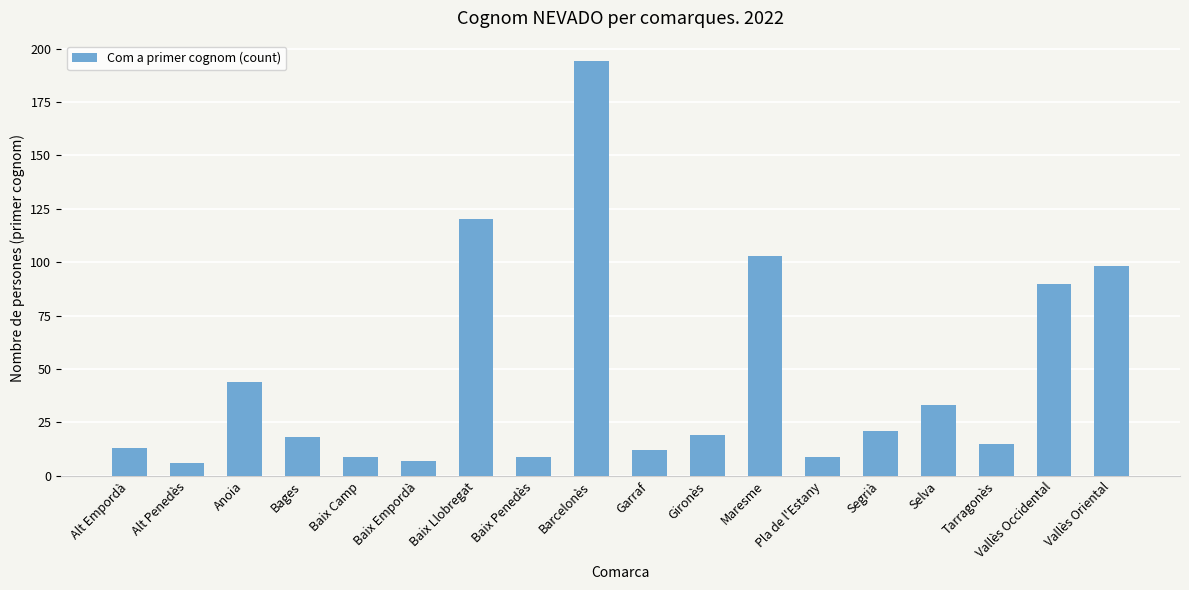

Are the bars horizontal?

No